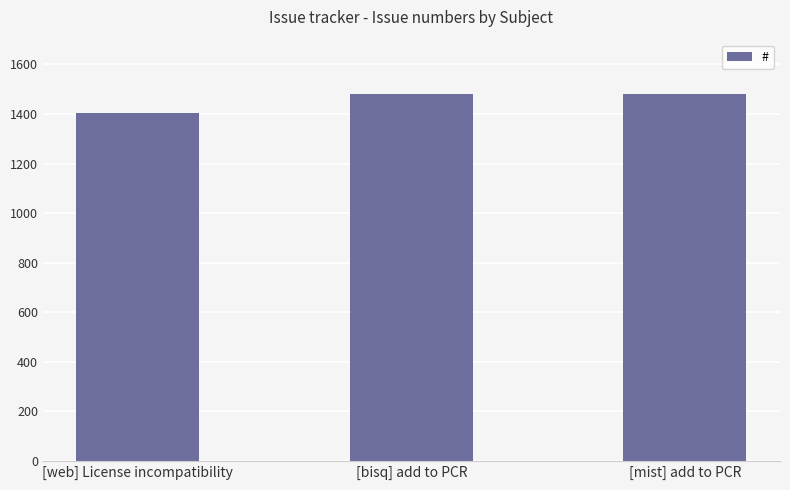

At which category does the chart reach its minimum across all series?

[web] License incompatibility